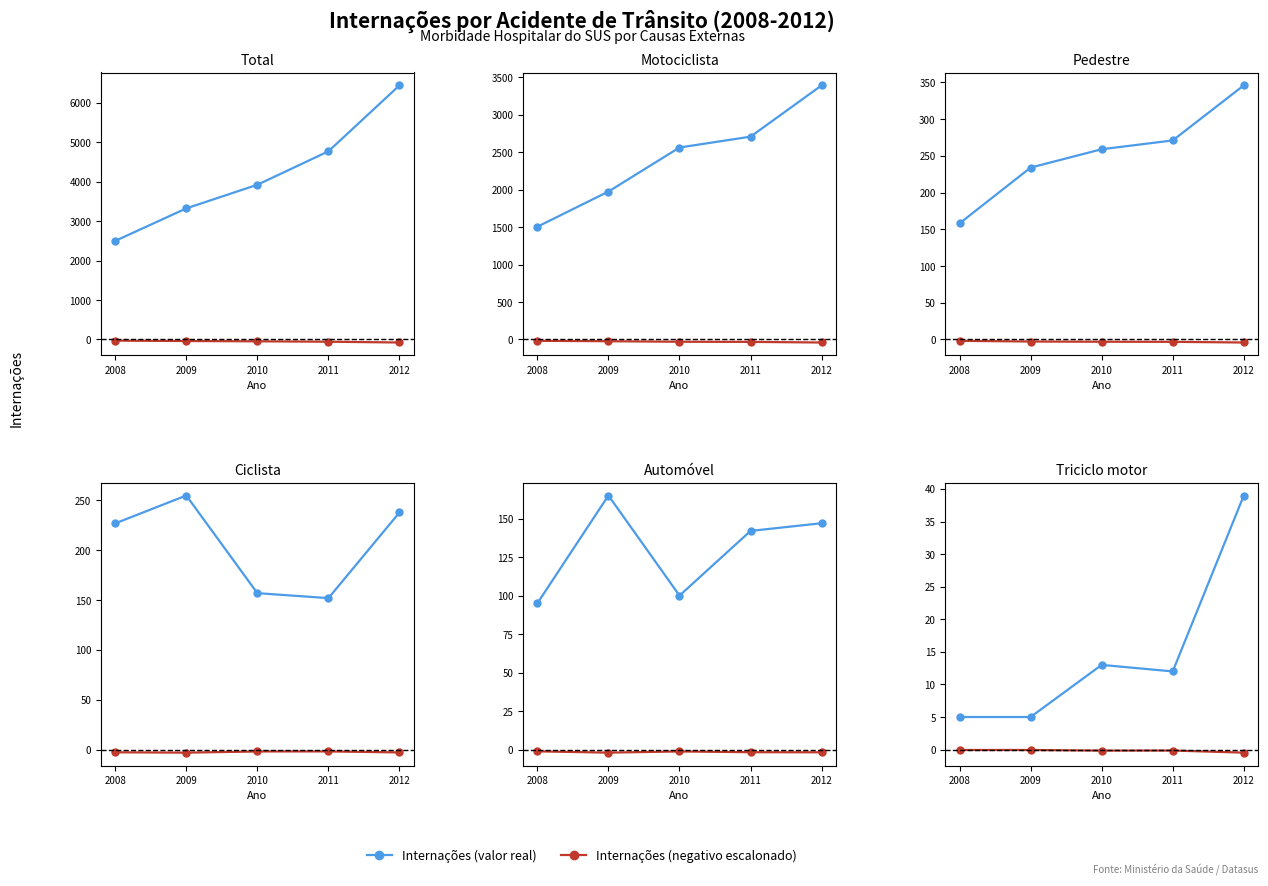

True or false: V01-V99 Acidentes de transporte and V01-V09 Pedestre intersect in this chart.

False